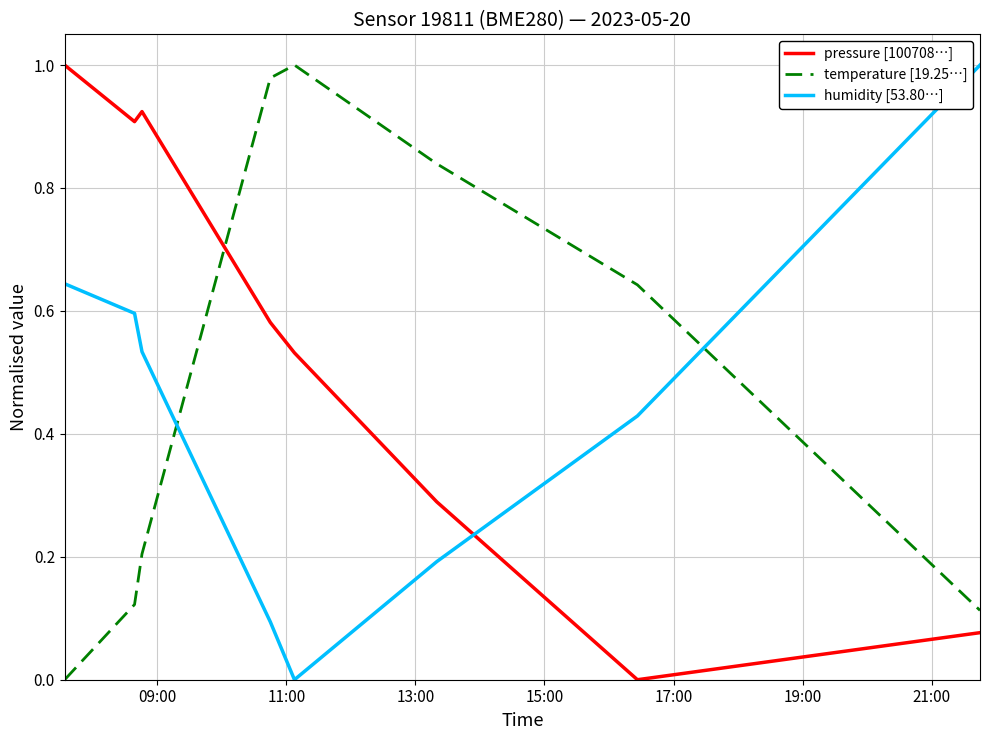

Which series has the largest total across all categories?

pressure [100708…]